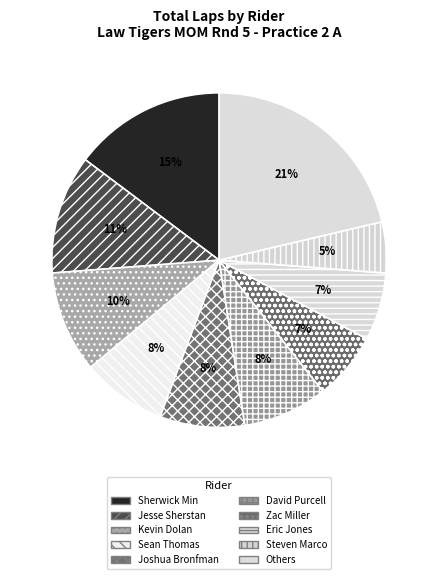

Count the number of slices in the pie.

10